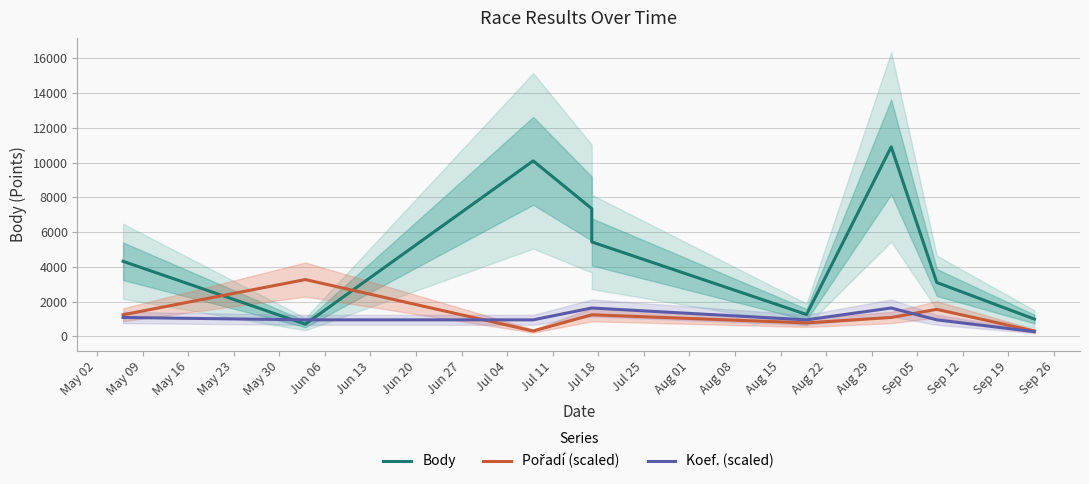

Which series ends up on top after the final intersection of Koef. (scaled) and Body?

Body